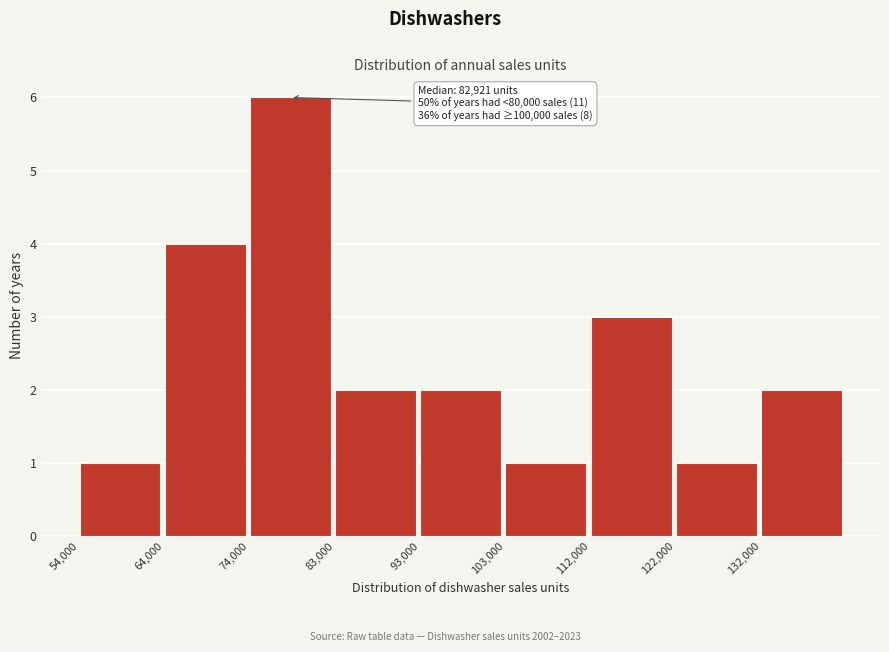

Over which range of the x-axis is the bar tallest?

74000 to 84000